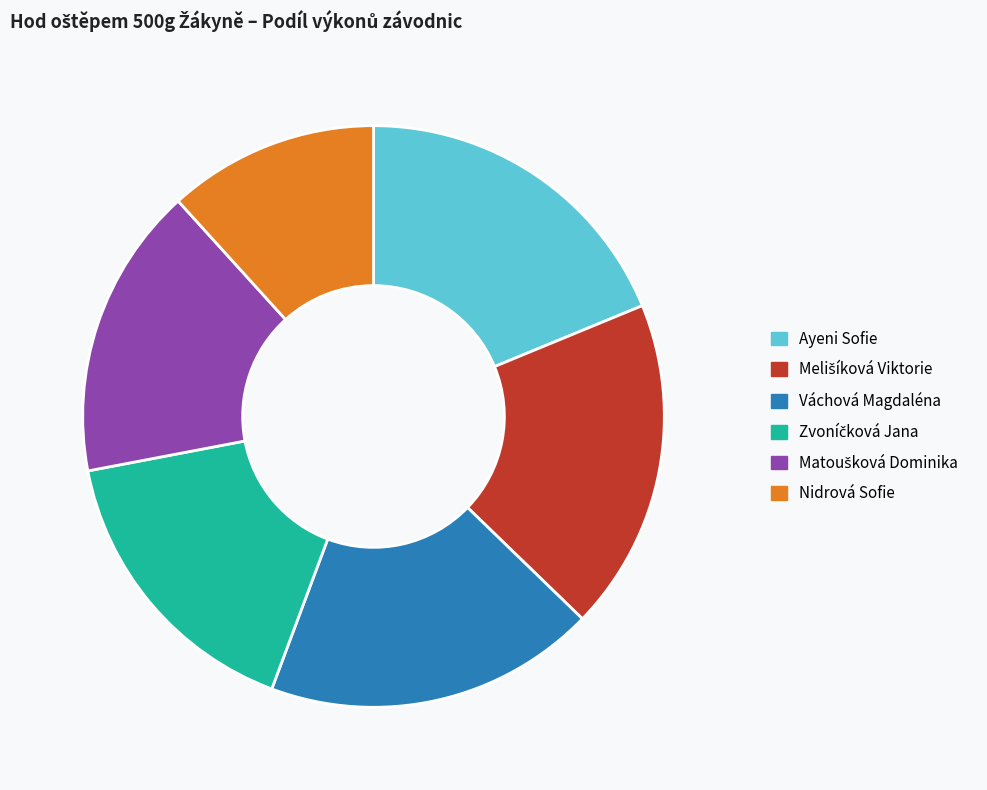

Which category has the smallest portion of the pie?

Nidrová Sofie